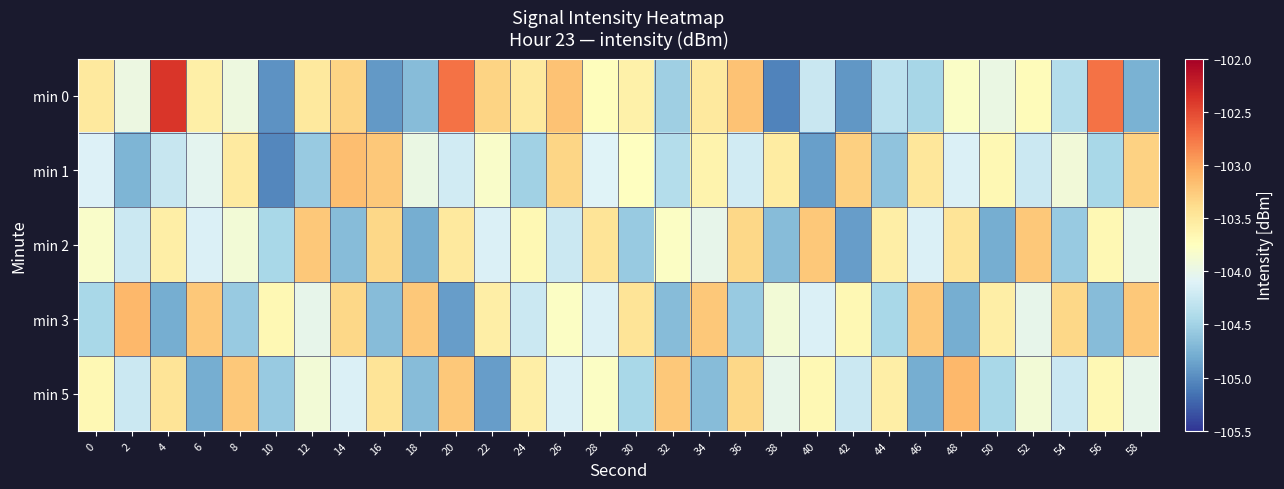

Count the number of categories in the chart.

30